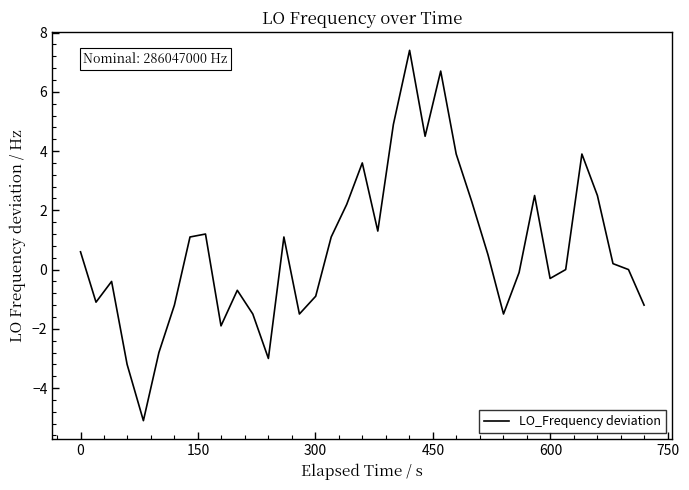

What is the minimum value shown in the chart?

-5.1